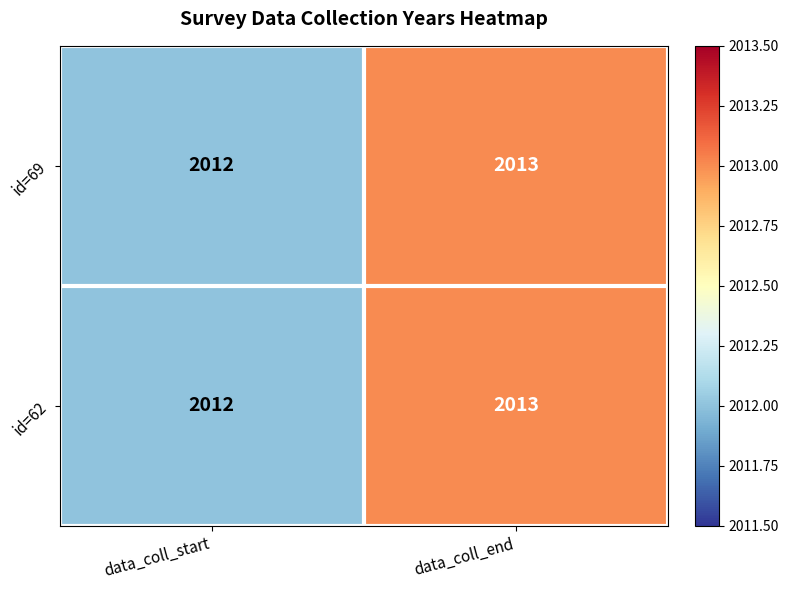

What is the sum of the id=69 values at data_coll_end and data_coll_start?

4025